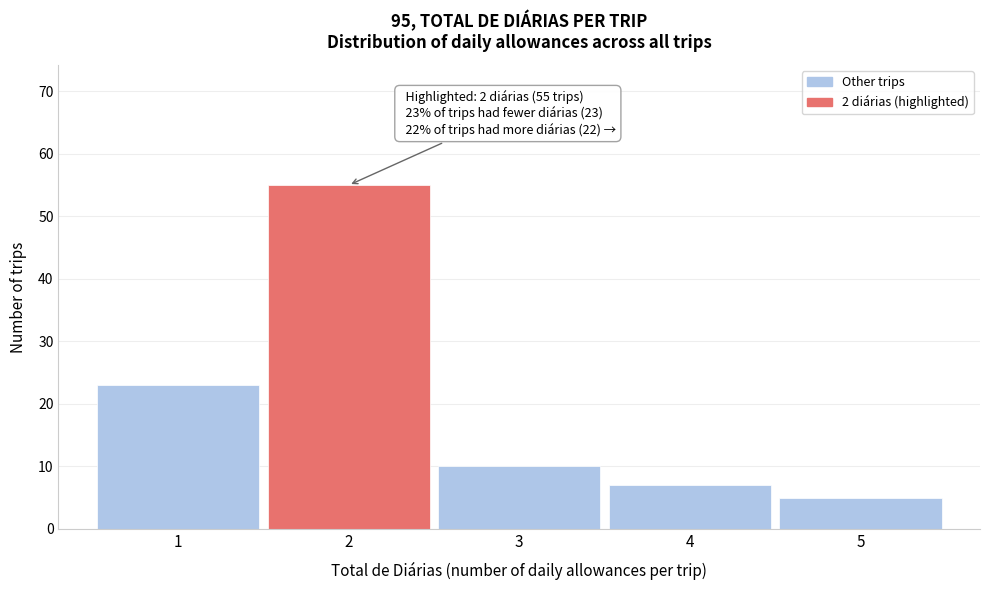

Reading left to right, list all the values displayed in this chart.

1=23	2=55	3=10	4=7	5=5